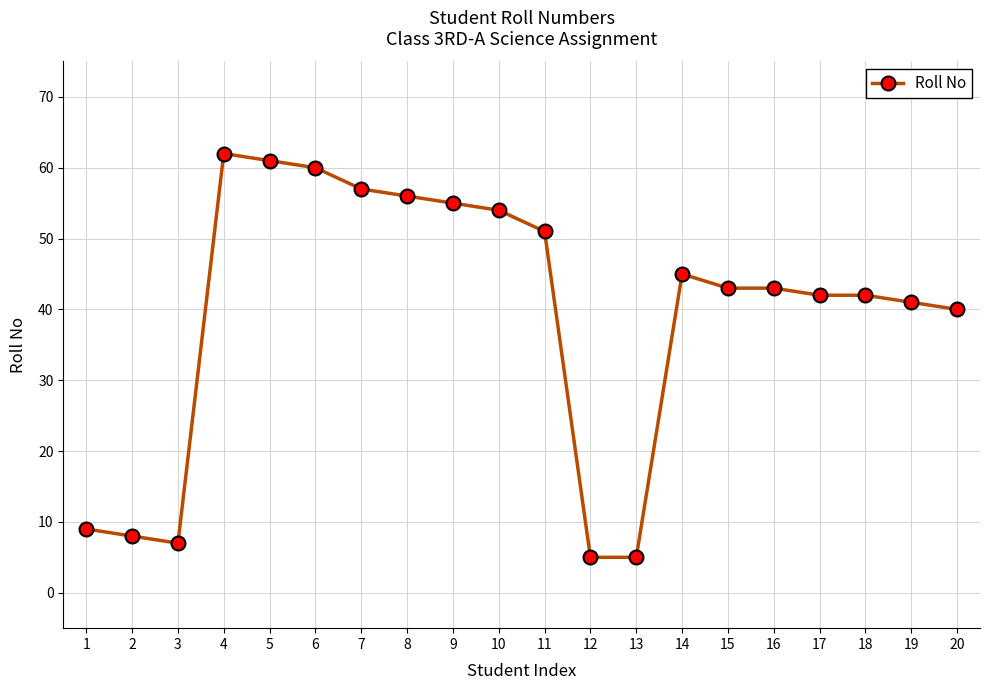

At which category does the data reach its first local valley?

3